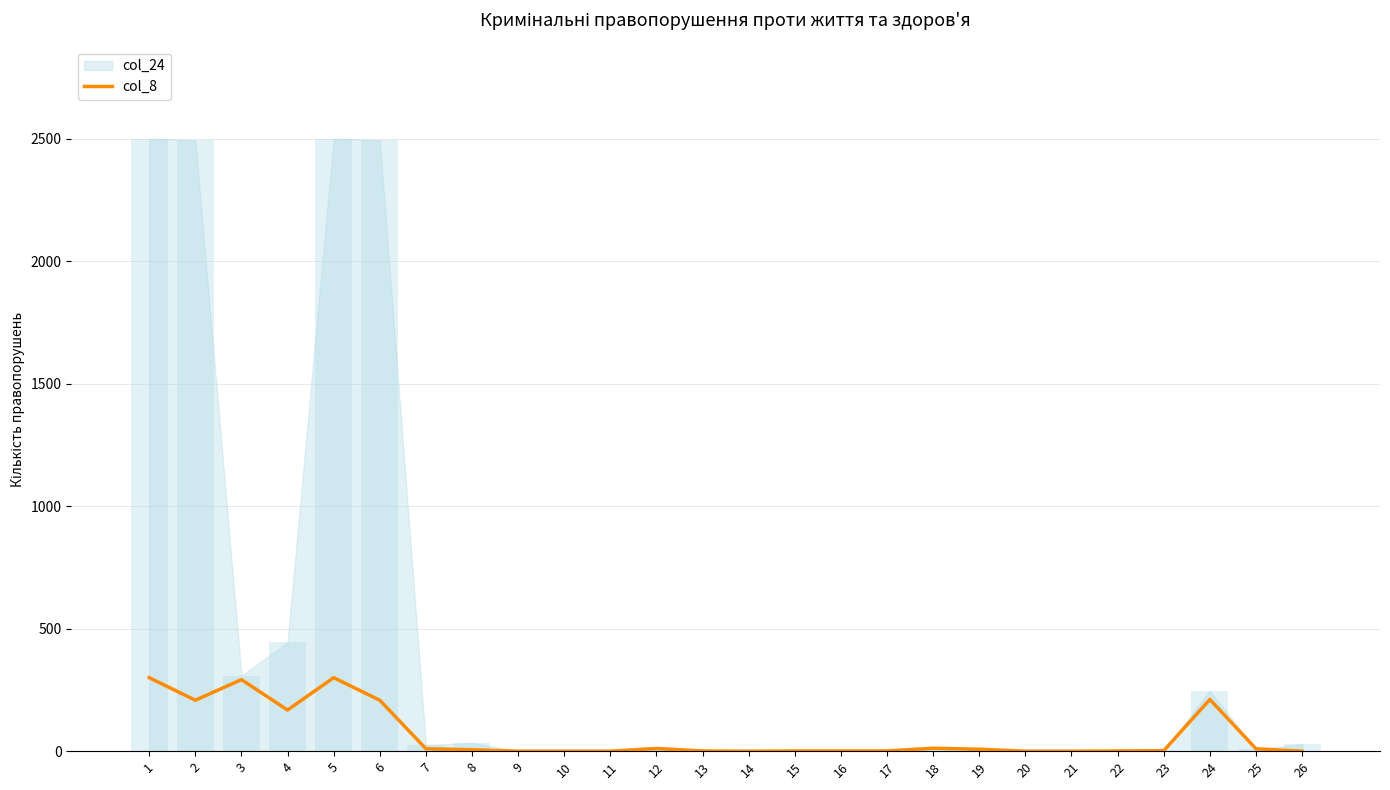

Reading left to right, what are all the values shown in this chart?

300	208	292	168	300	208	10	6	0	0	0	11	1	0	1	1	1	12	8	0	0	1	2	211	10	0